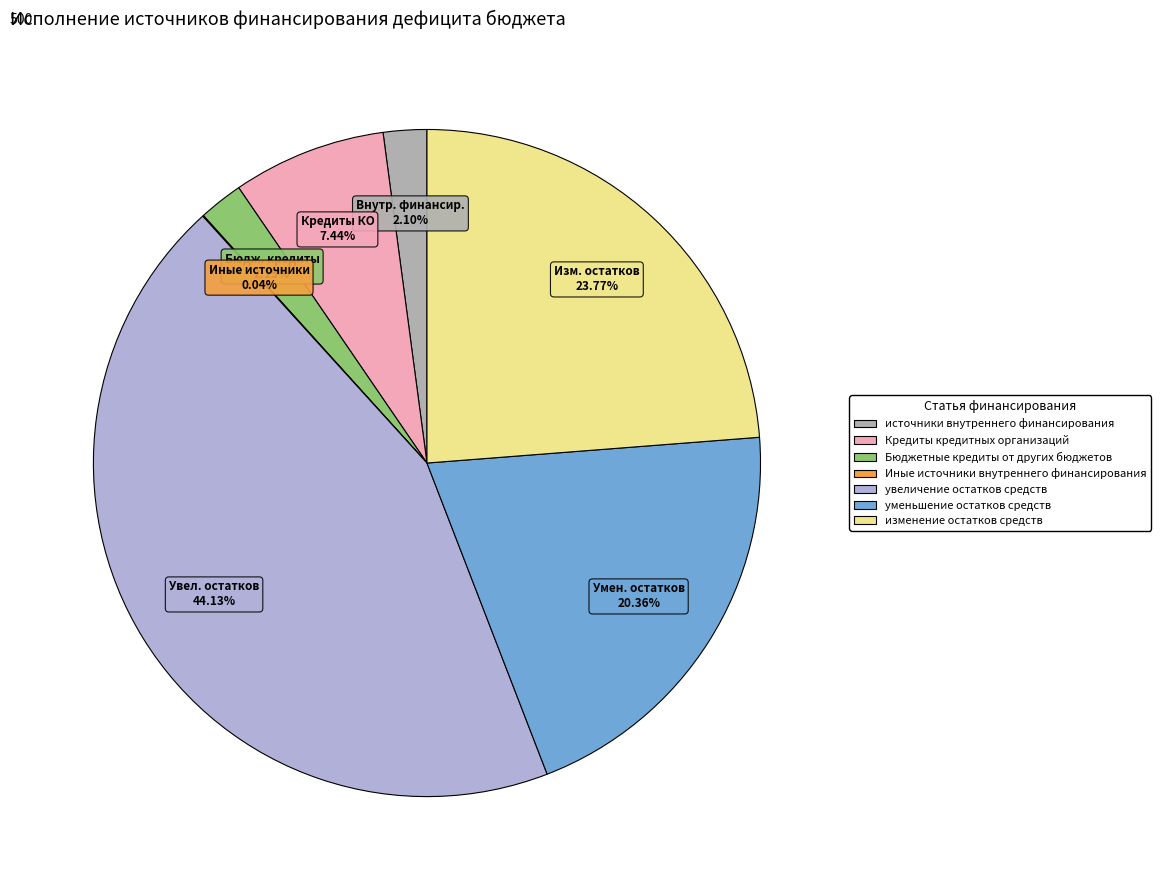

What is the largest slice in the pie chart?

увеличение остатков средств